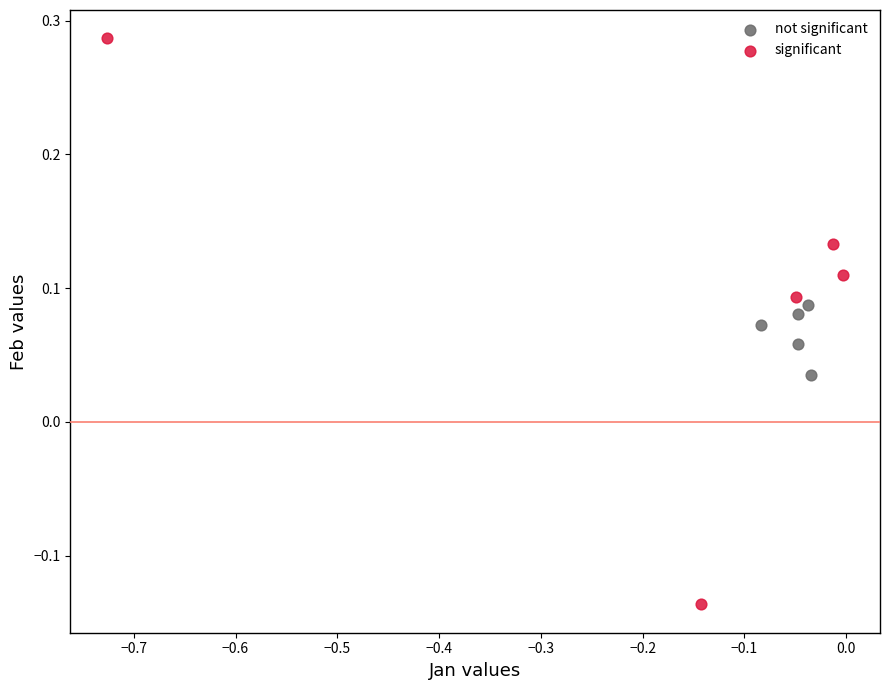

Which series has the widest spread of Y values?

significant